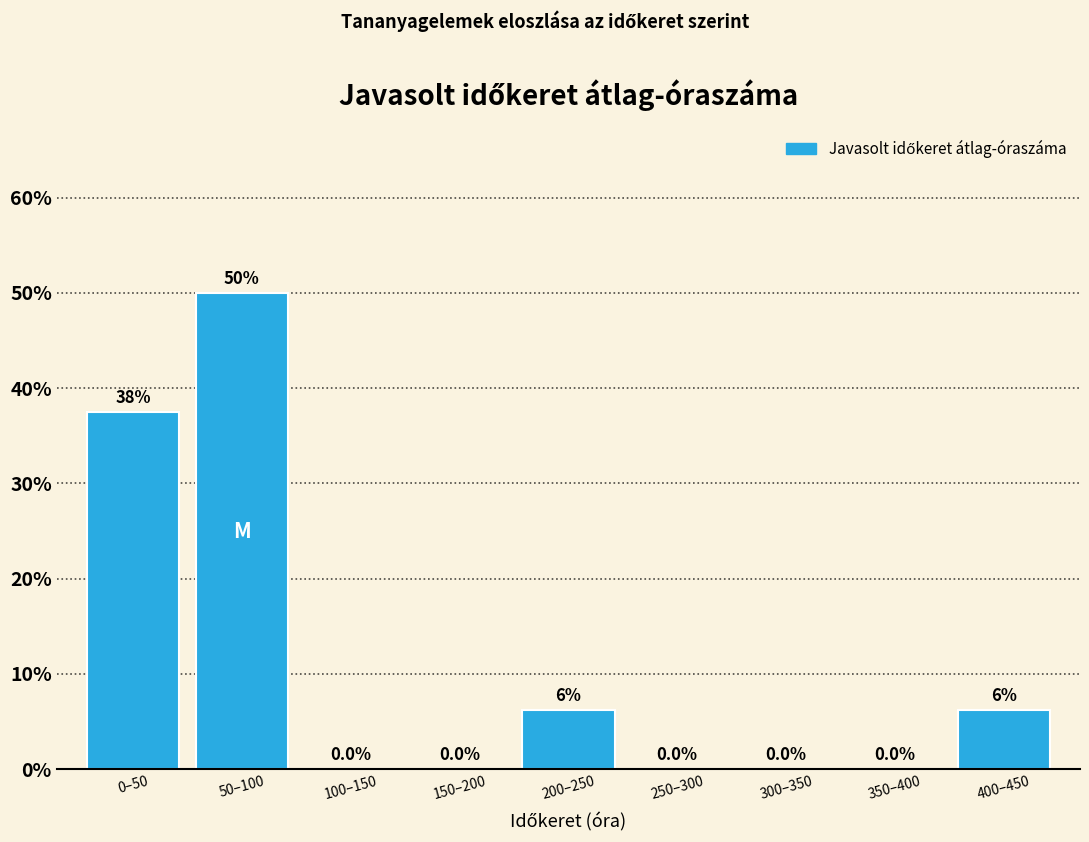

Are the bars horizontal?

No